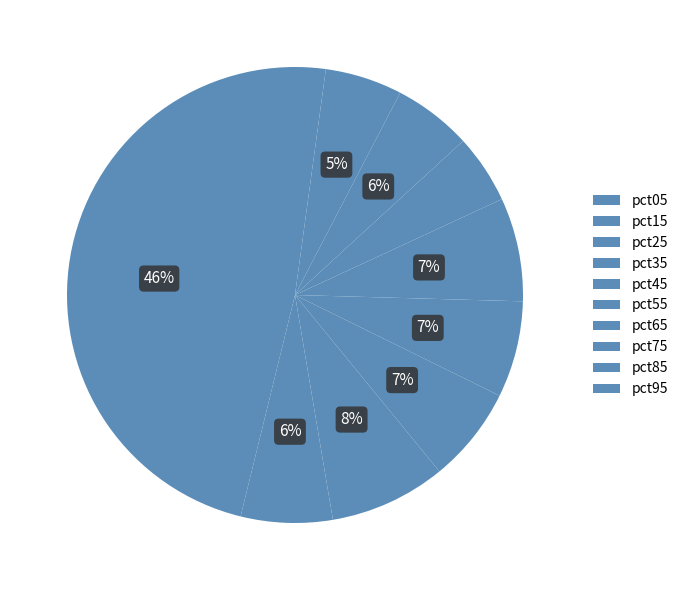

Combined, what portion of the pie is pct35 and pct25?

15.1%